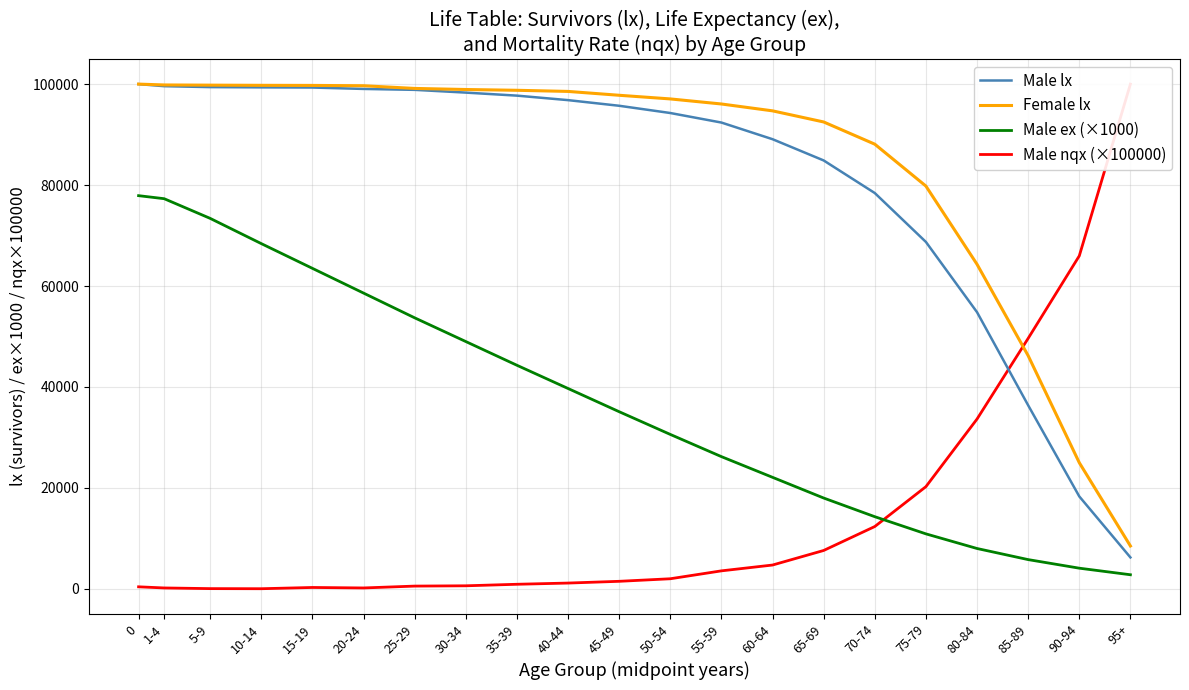

True or false: Male lx has more than 1 points higher than both neighbors.

False